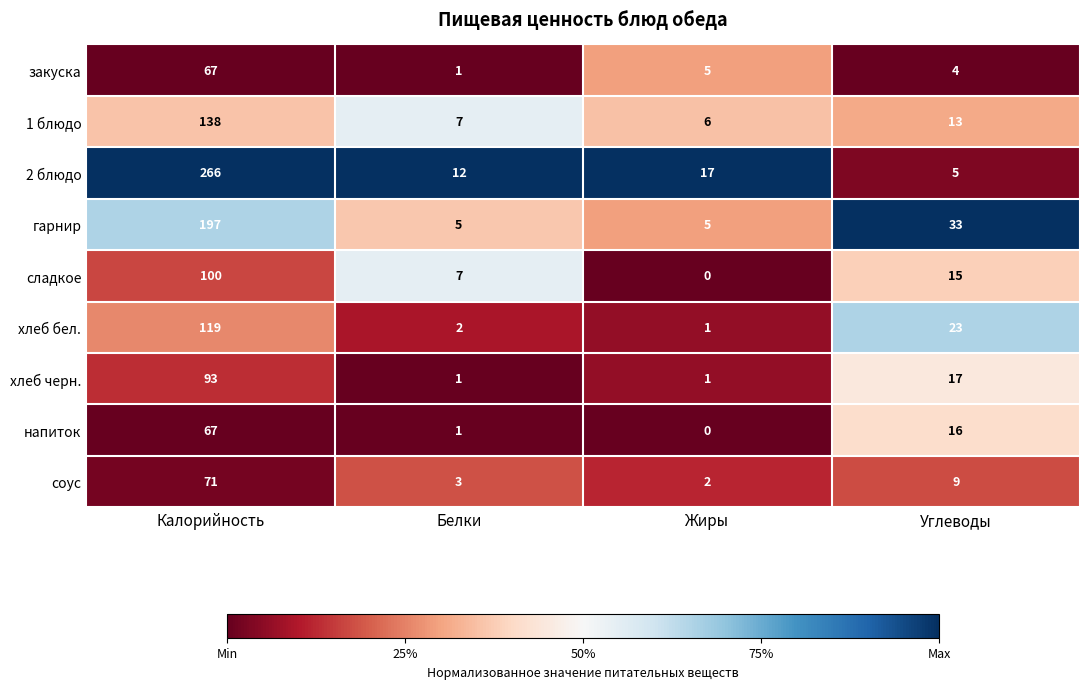

List the labels in order of напиток value, smallest first.

Жиры, Белки, Углеводы, Калорийность